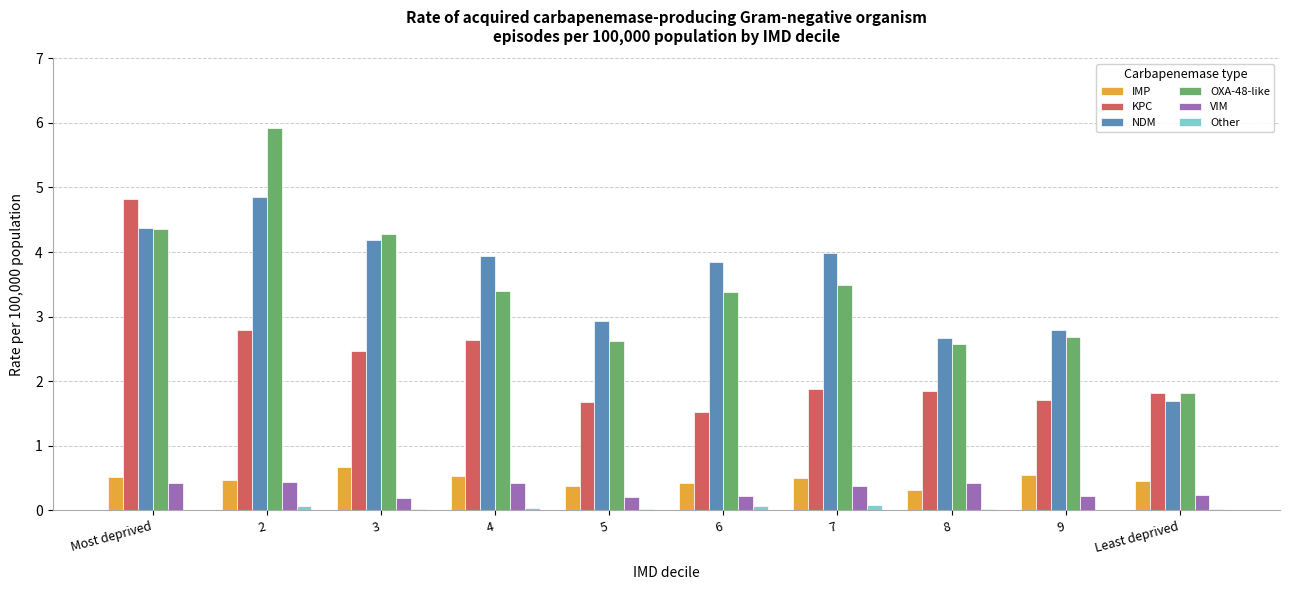

The value of KPC at 2 is 2.8. True or false?

True